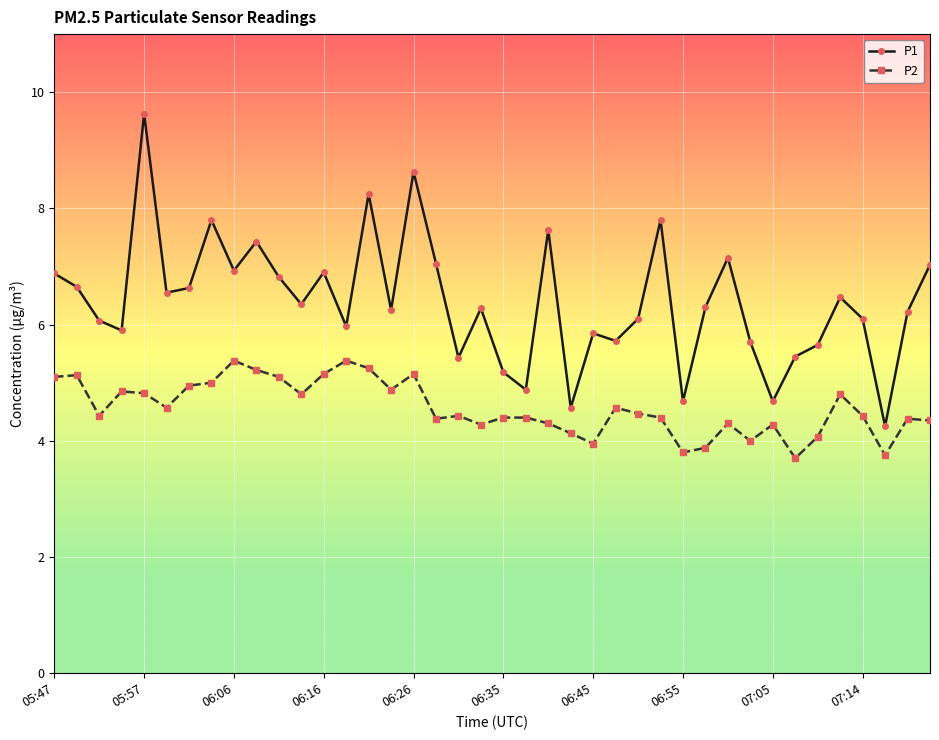

What is the value of the P1 point at the 3rd from the left?

6.1